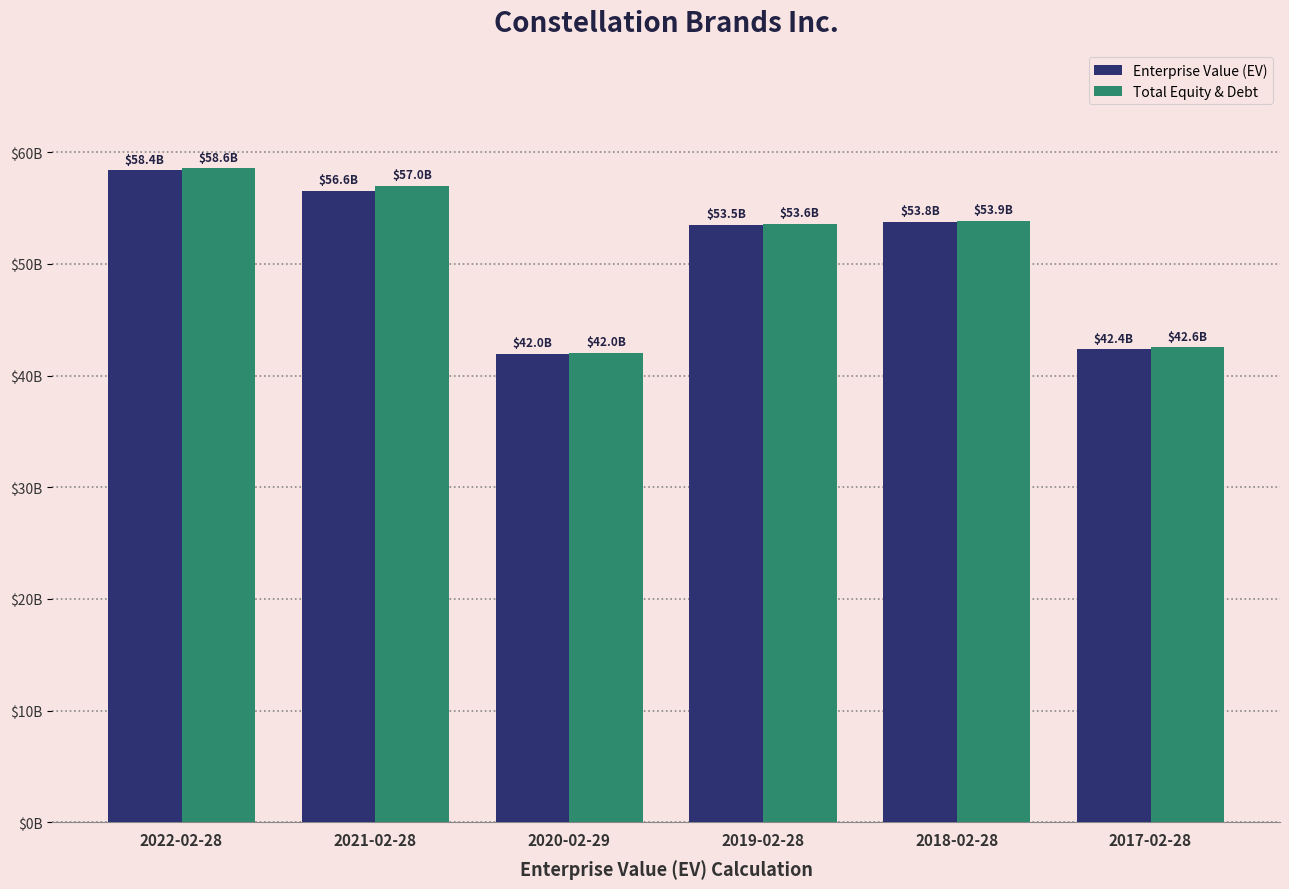

Are the bars horizontal?

No